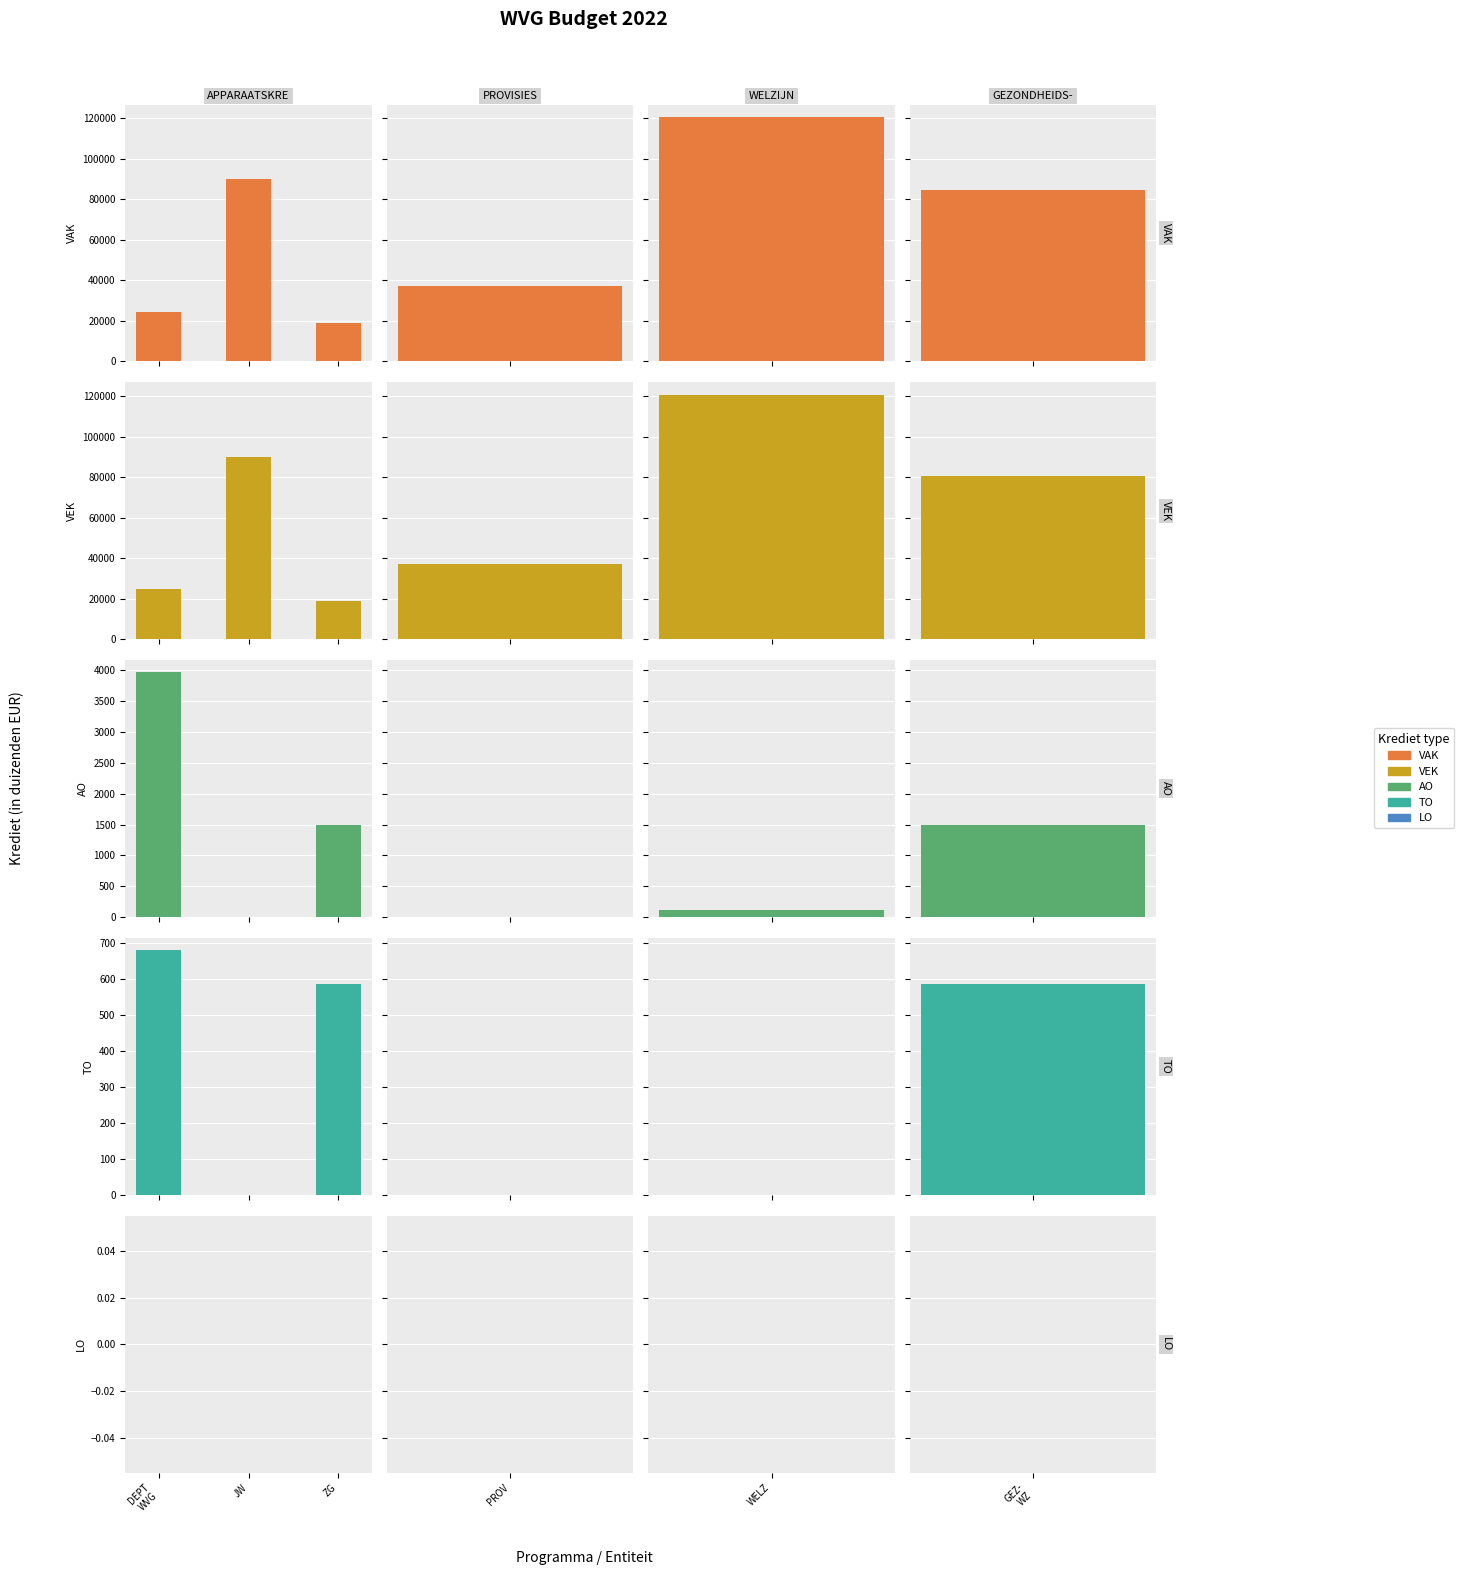

How many values in the AO series are below 1500?

1